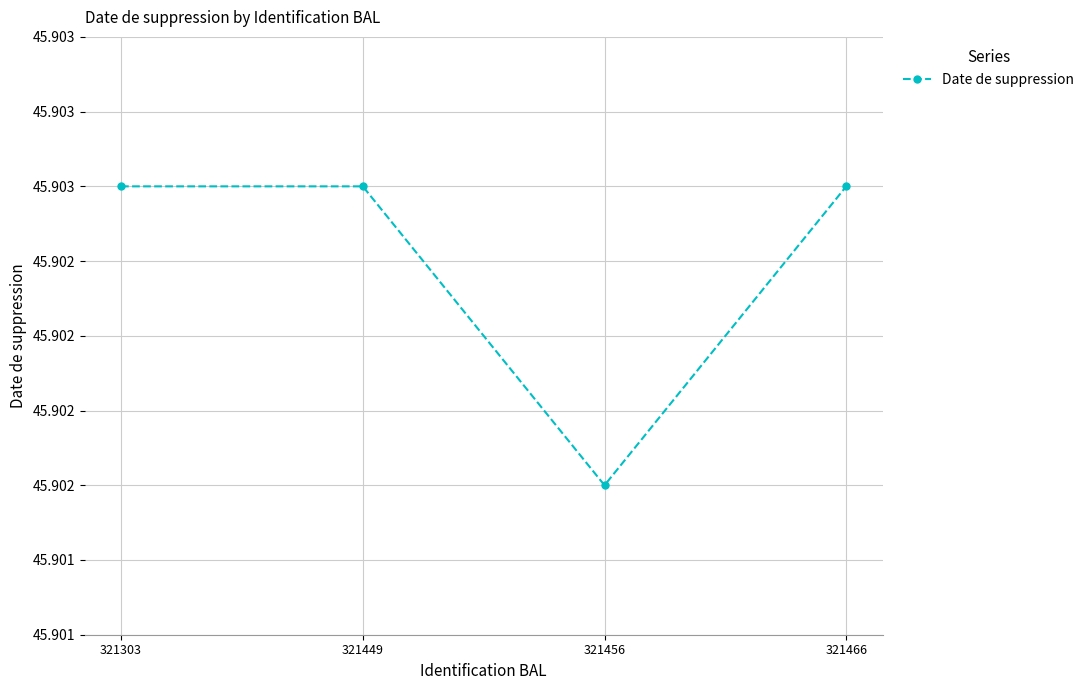

The value at 321456 is 75254. True or false?

False